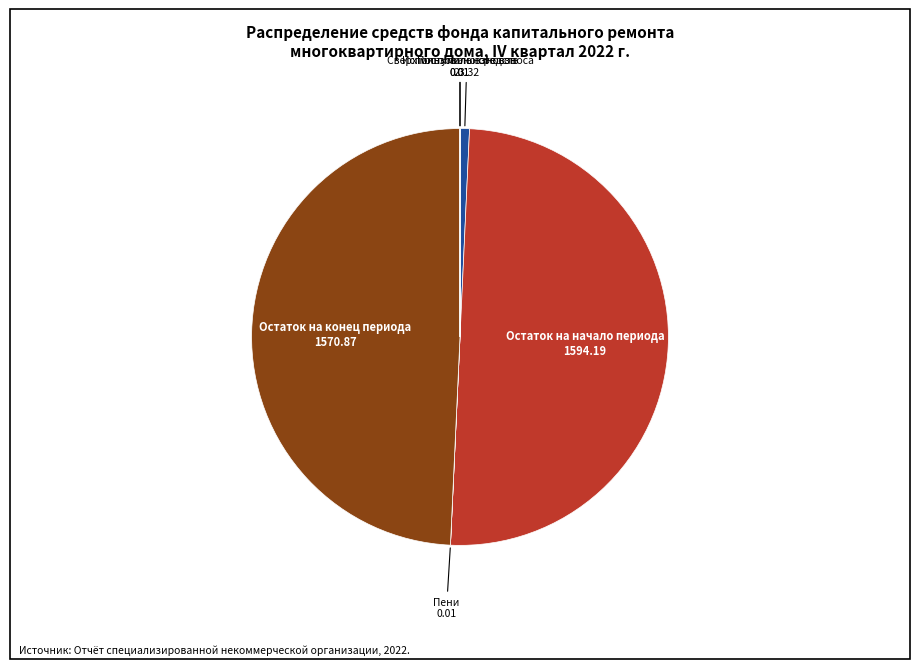

Which category has the biggest portion of the pie?

Остаток на начало периода